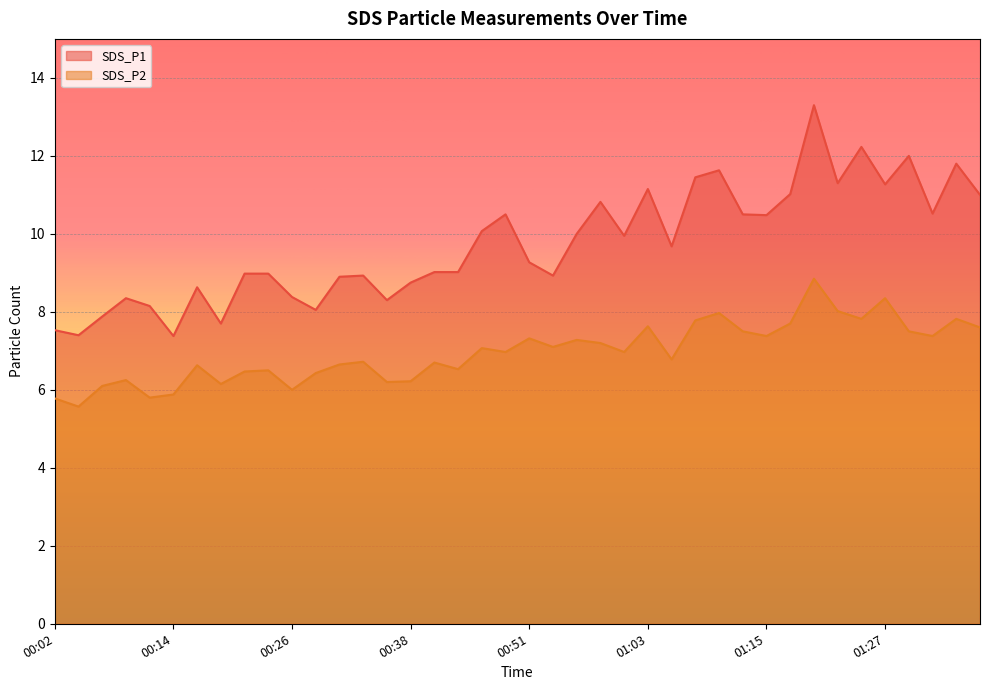

What is the total value across all series at 01:22?

19.3